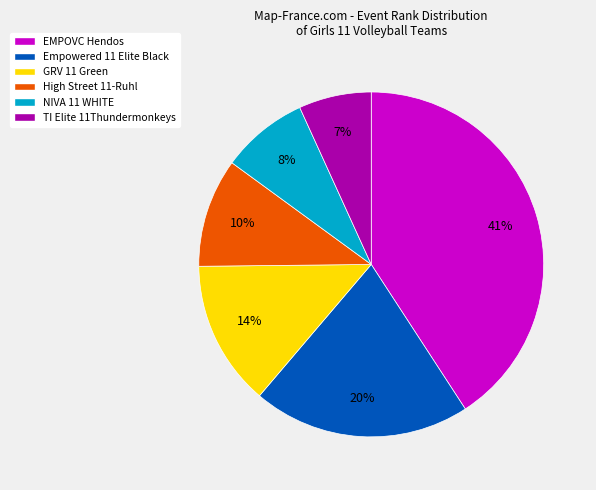

To the nearest percent, what is the average slice percentage?

17%